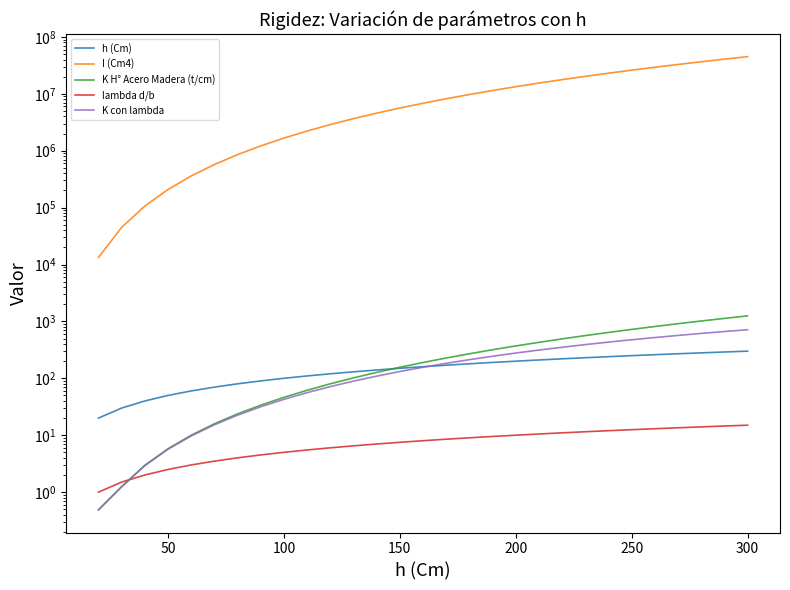

Is this an area chart (filled region under the line)?

No